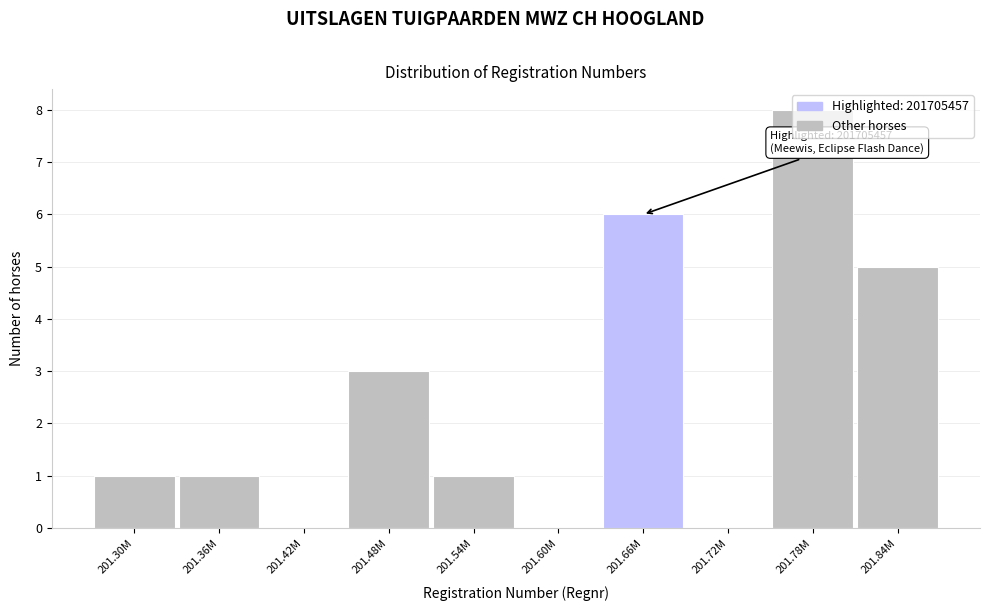

What is the sum of the values at 201.54M and 201.48M?

4